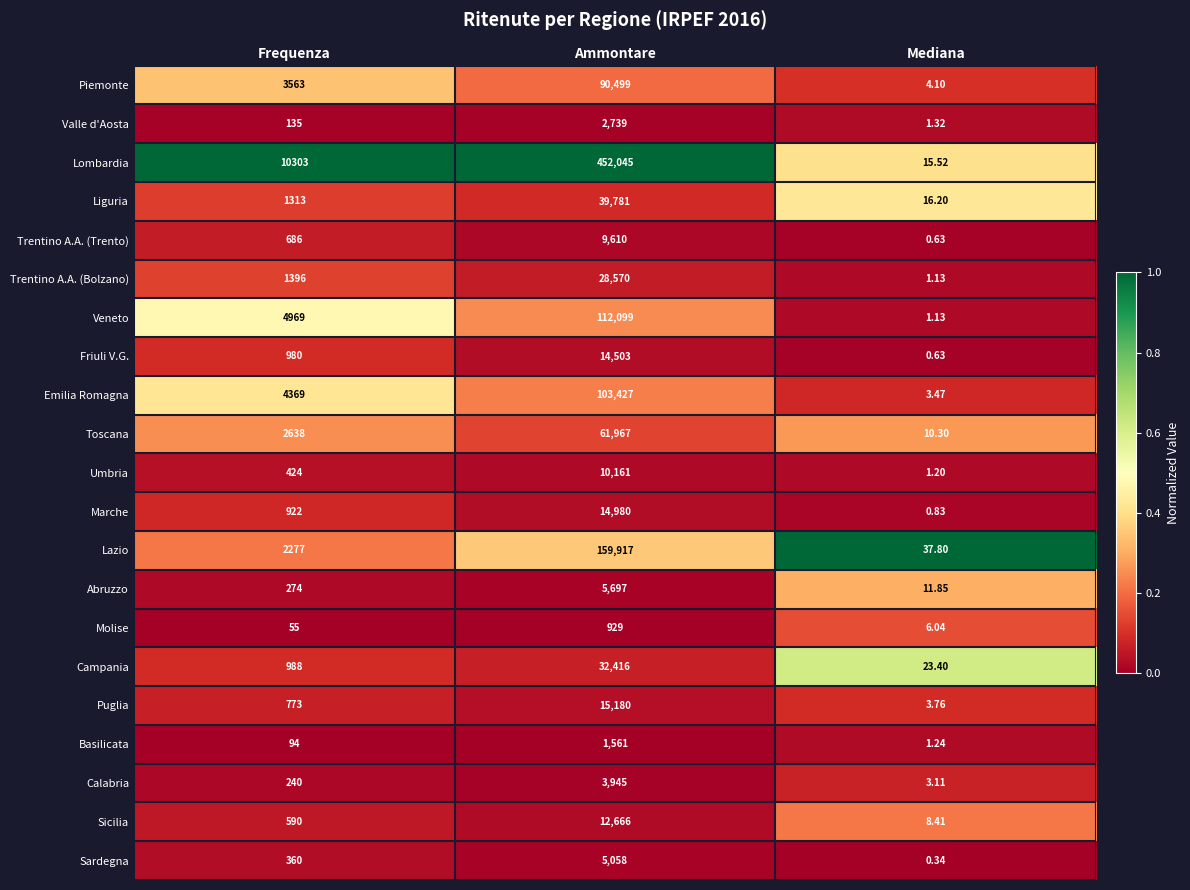

Which series changed the most between Frequenza and Ammontare?

Lombardia